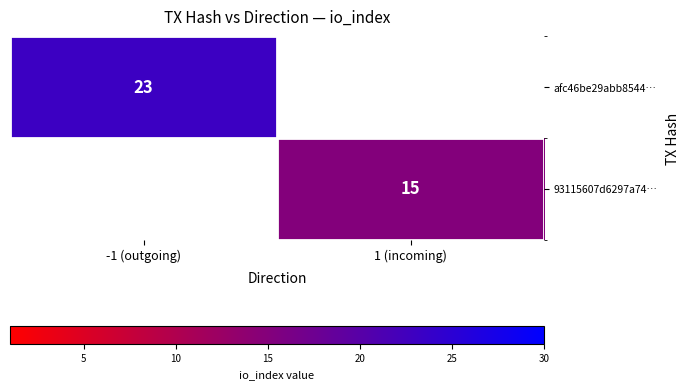

Is the value of afc46be29abb8544… at -1 (outgoing) greater than the value of 93115607d6297a74… at 1 (incoming)?

Yes